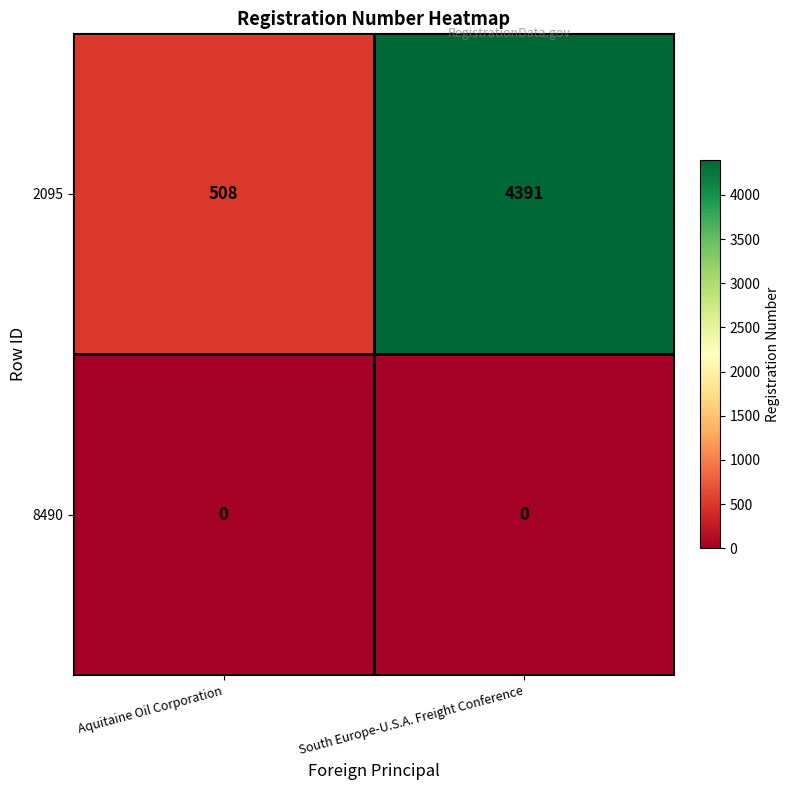

True or false: 2095 has a value of 508 at Aquitaine Oil Corporation.

True